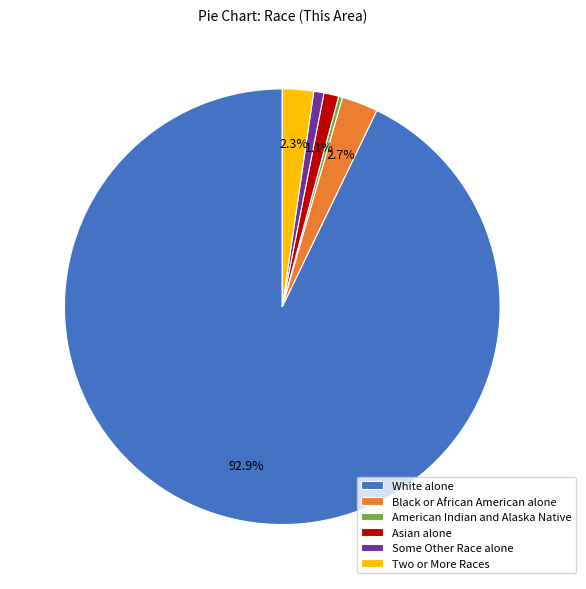

Is there a majority slice in this chart?

Yes